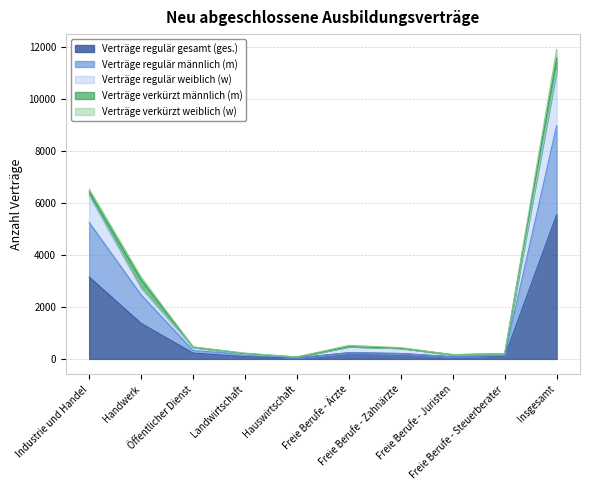

Is the value of Verträge regulär weiblich (w) at Öffentlicher Dienst greater than the value of Verträge regulär männlich (m) at Freie Berufe - Steuerberater?

Yes